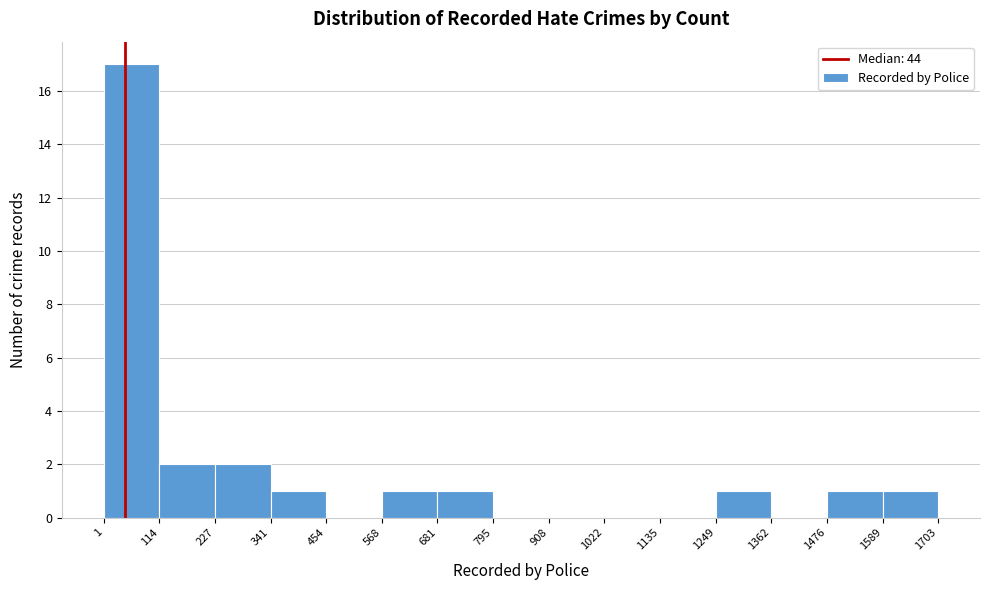

Which range on the x-axis has the tallest bar?

1 to 114